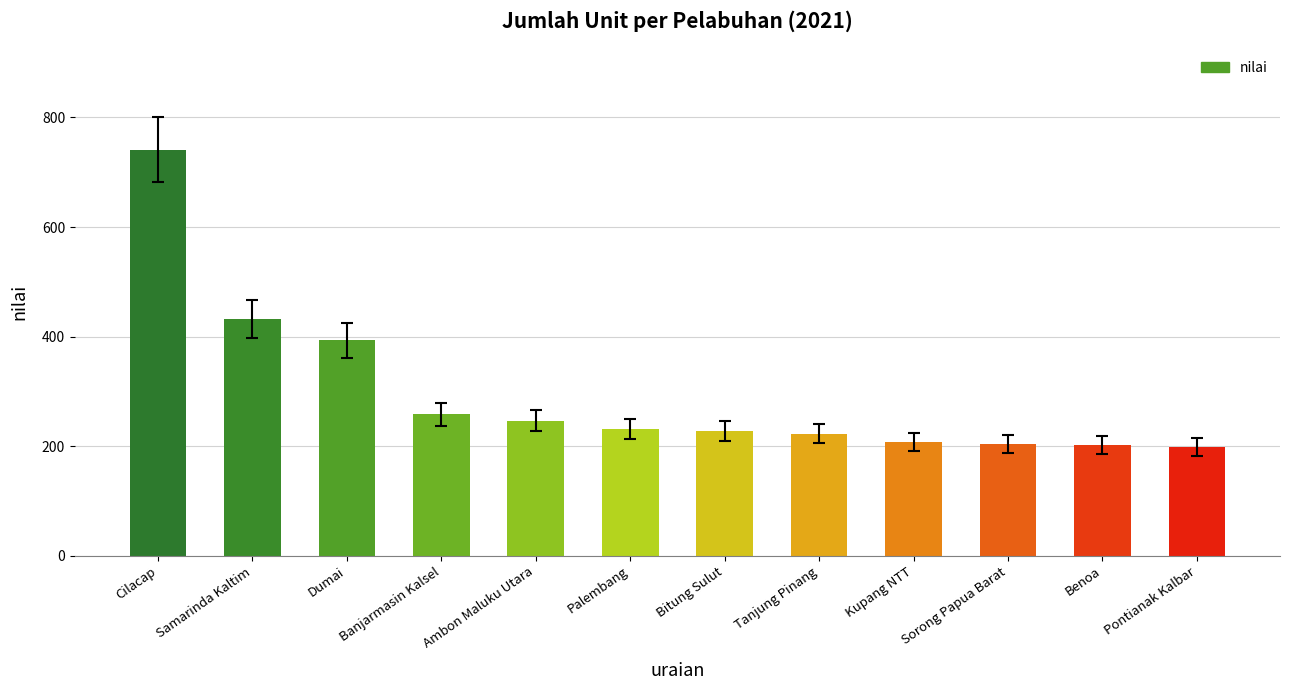

What is the change in value from Samarinda Kaltim to Bitung Sulut?

-204